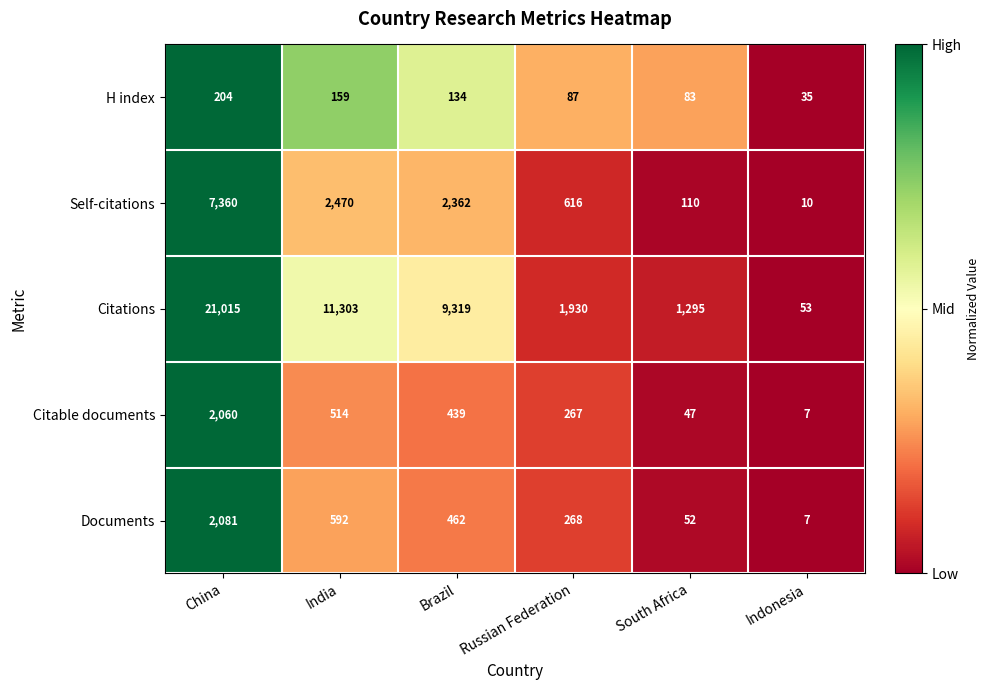

How many categories are shown in the chart?

6